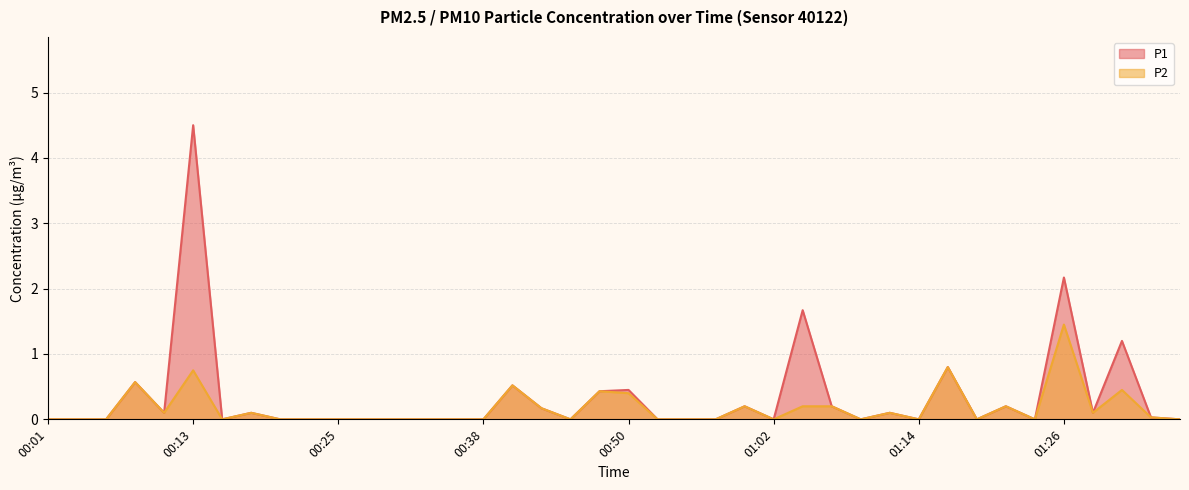

At which category does P1 reach its first local peak?

00:08